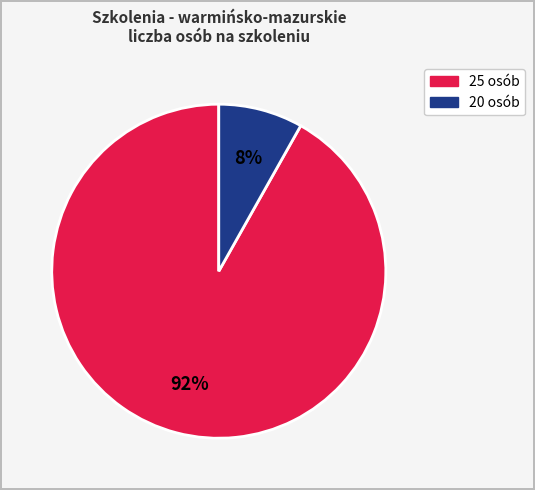

Does any single category account for the majority?

Yes